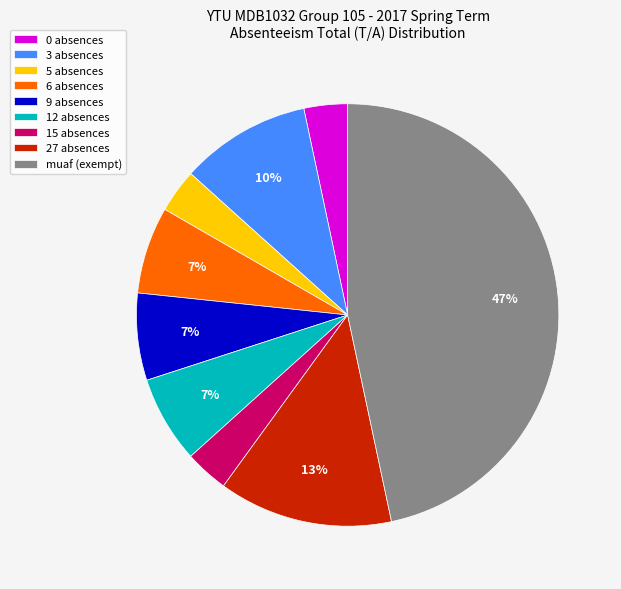

Is there any slice that represents more than half of the pie?

No